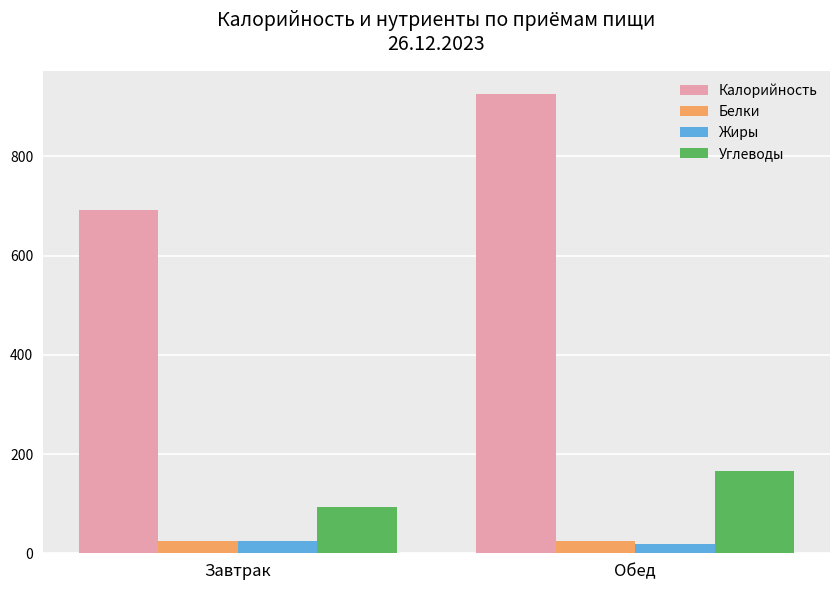

How many values in the Углеводы series exceed 164?

1